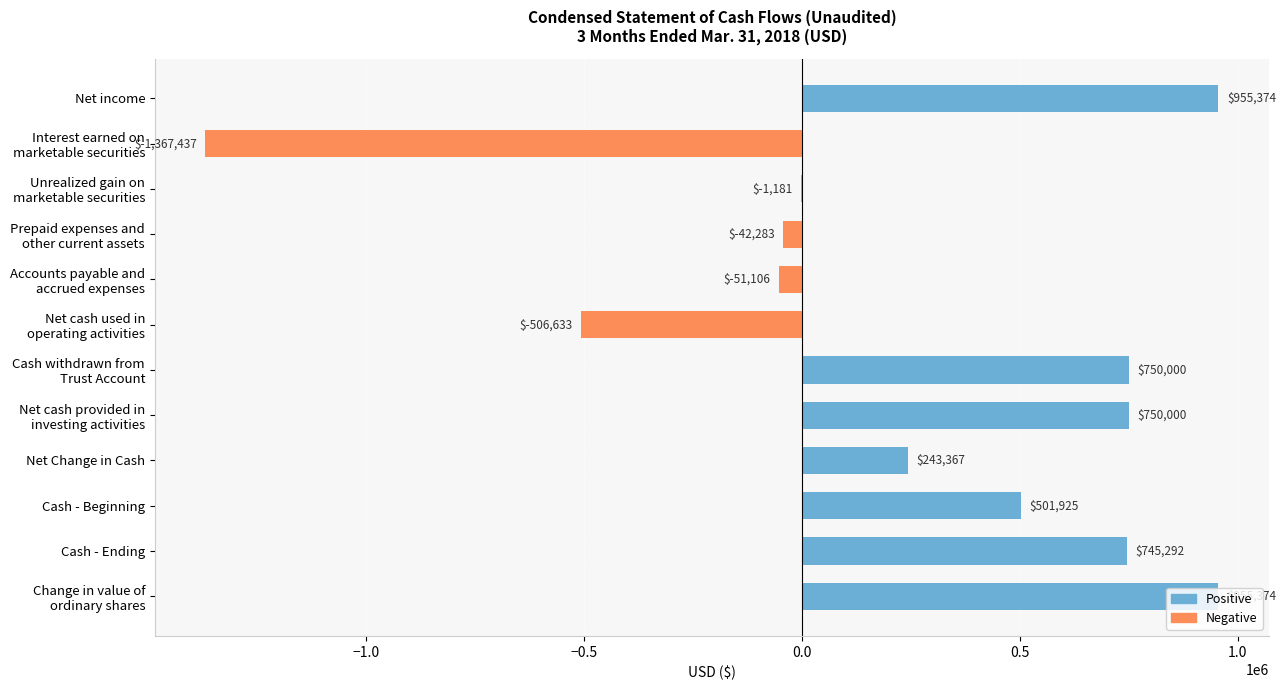

What is the sum of all values?

2932692